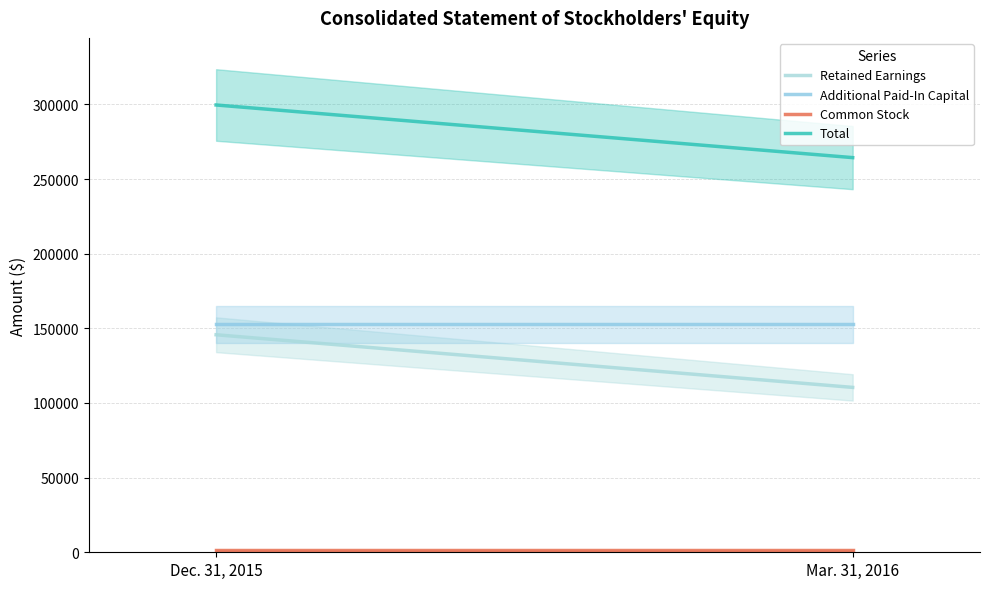

Is the value of Common Stock at Dec. 31, 2015 greater than the value of Total at Mar. 31, 2016?

No